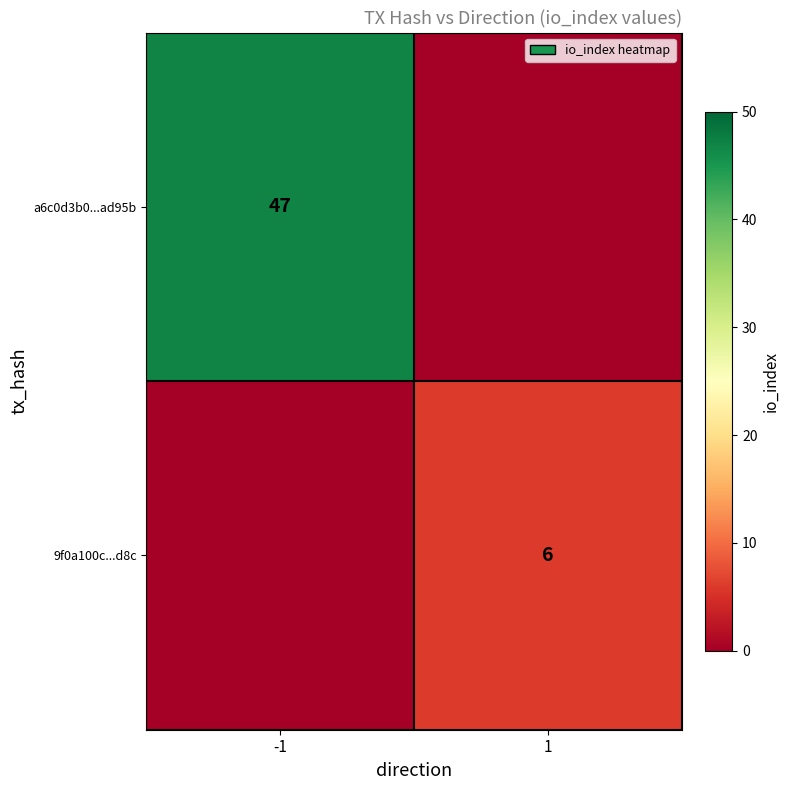

True or false: a6c0d3b0...ad95b has a value of 75 at -1.

False